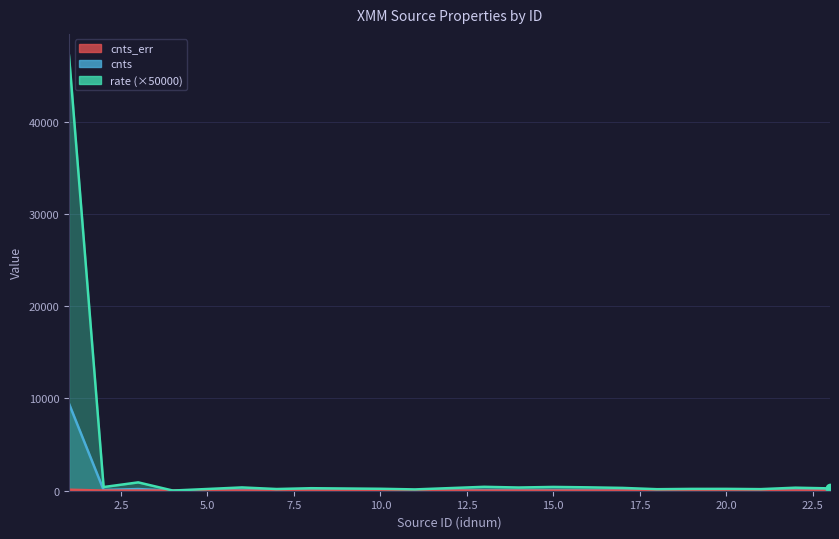

What is the highest value of the cnts_err series?

108.0